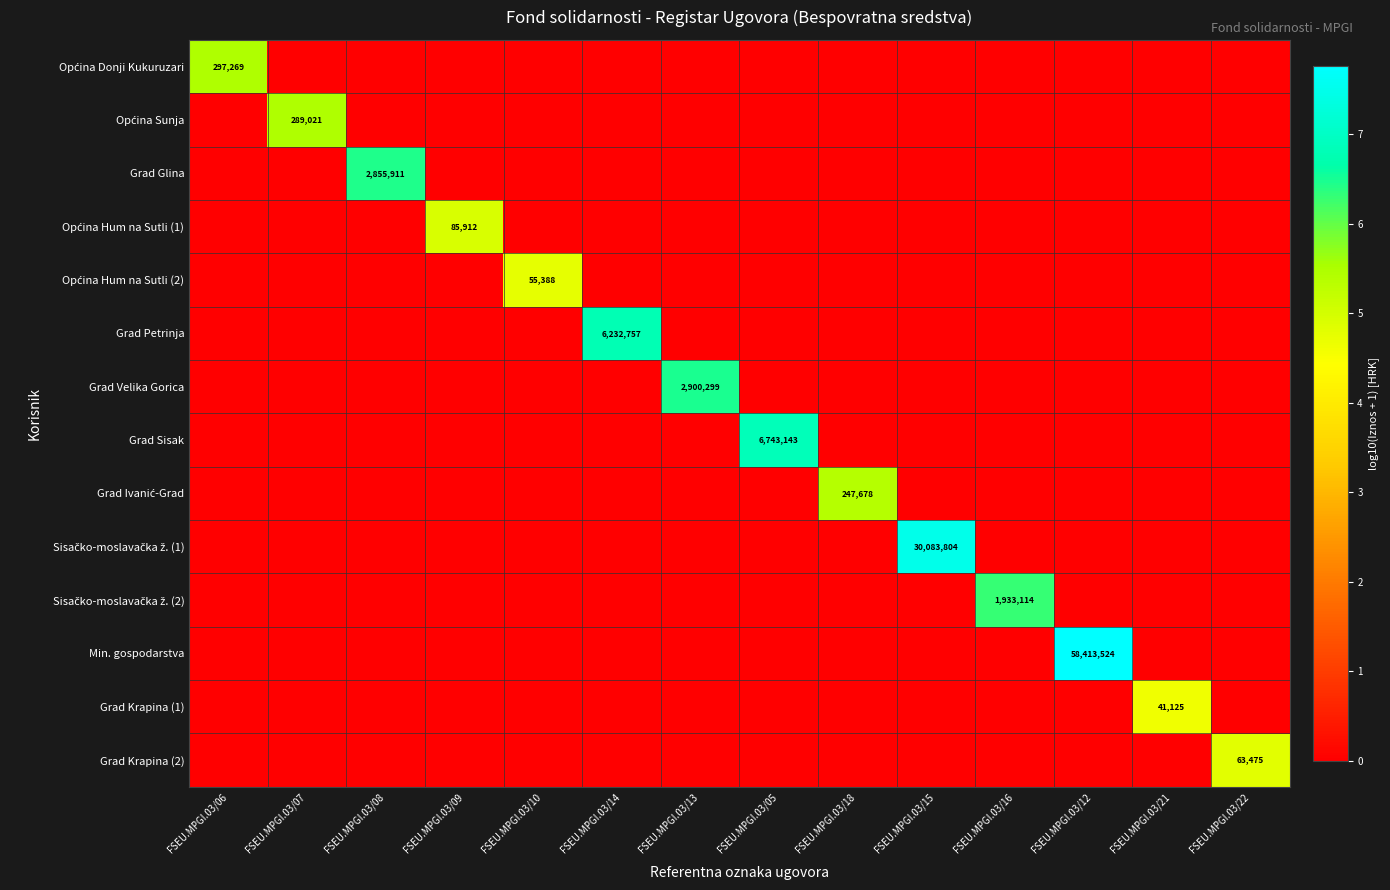

Is it true that Grad Krapina (1) equals 3.2 at FSEU.MPGI.03/16?

False